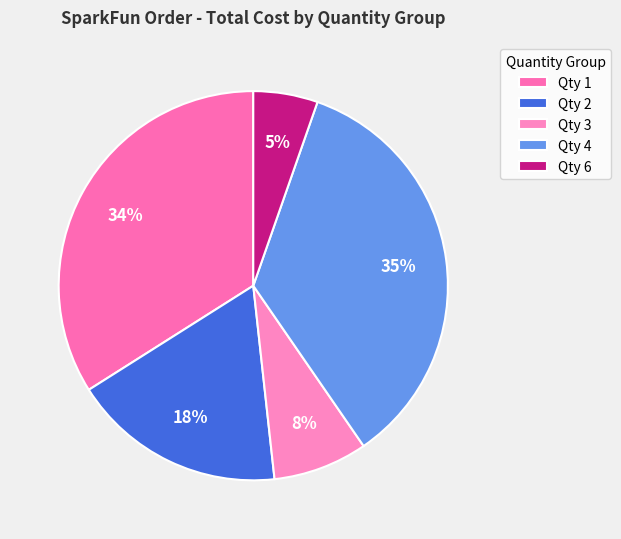

To the nearest percent, what is the difference between the largest and smallest slice percentages?

30%